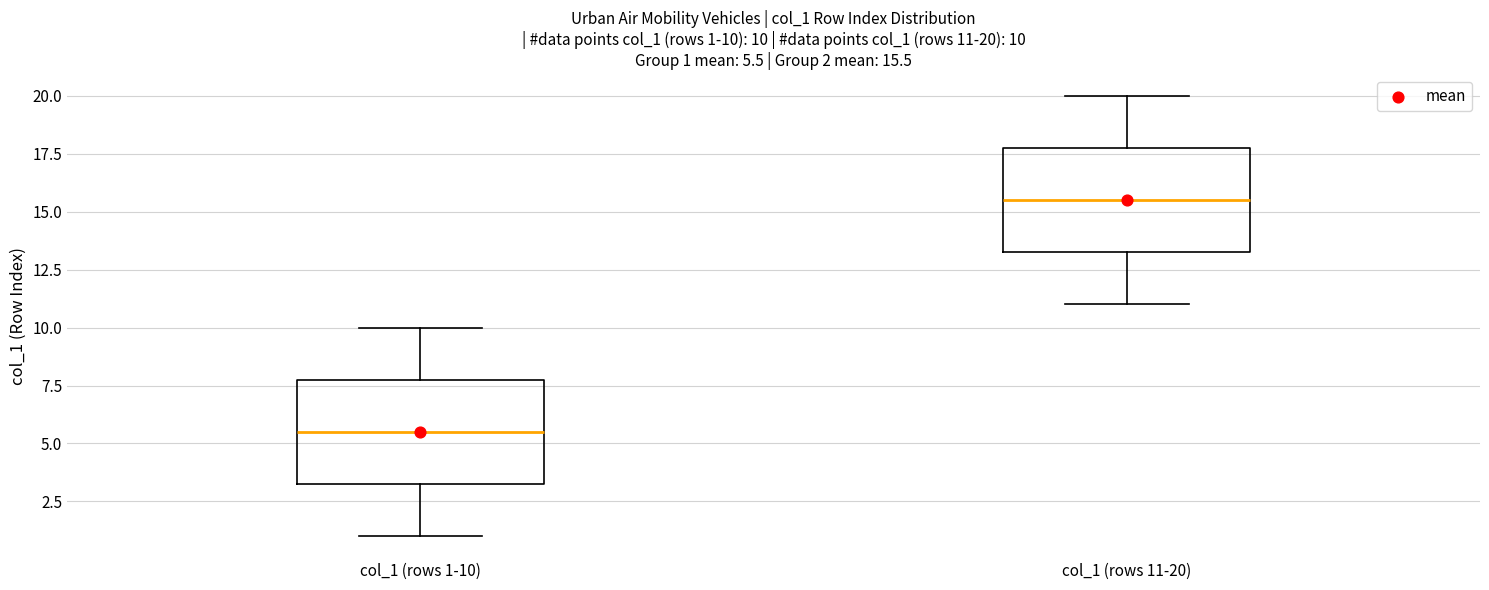

Which box has the highest median line?

col_1 (rows 11-20)